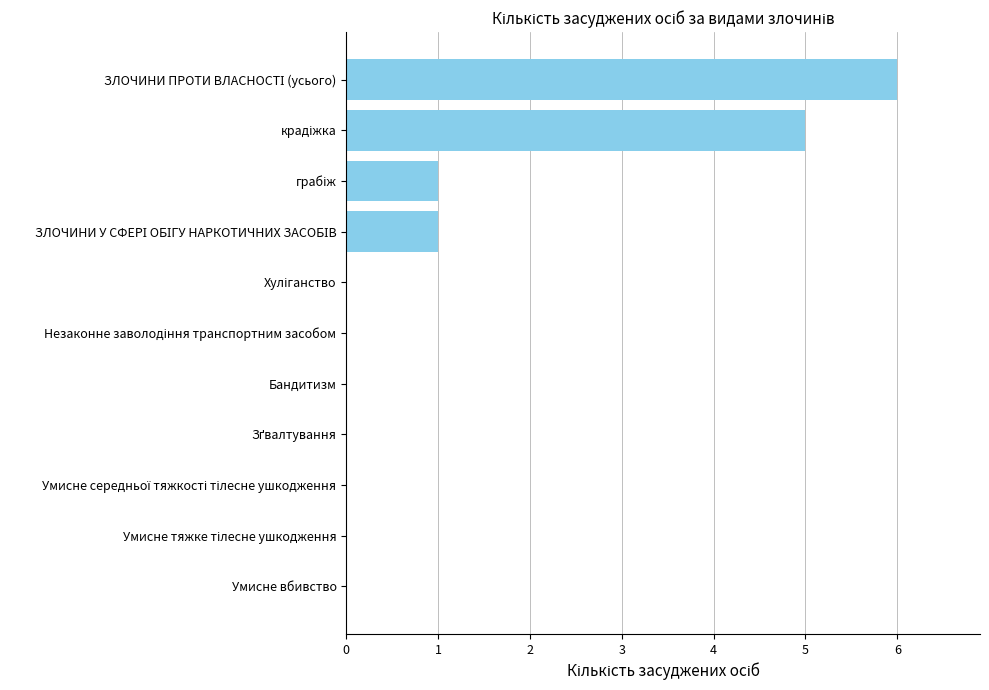

What is the maximum value shown in the chart?

6